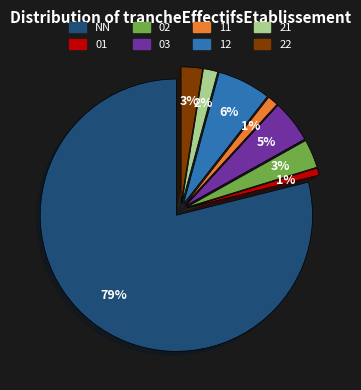

To the nearest percent, what percentage of the pie is 01?

1%